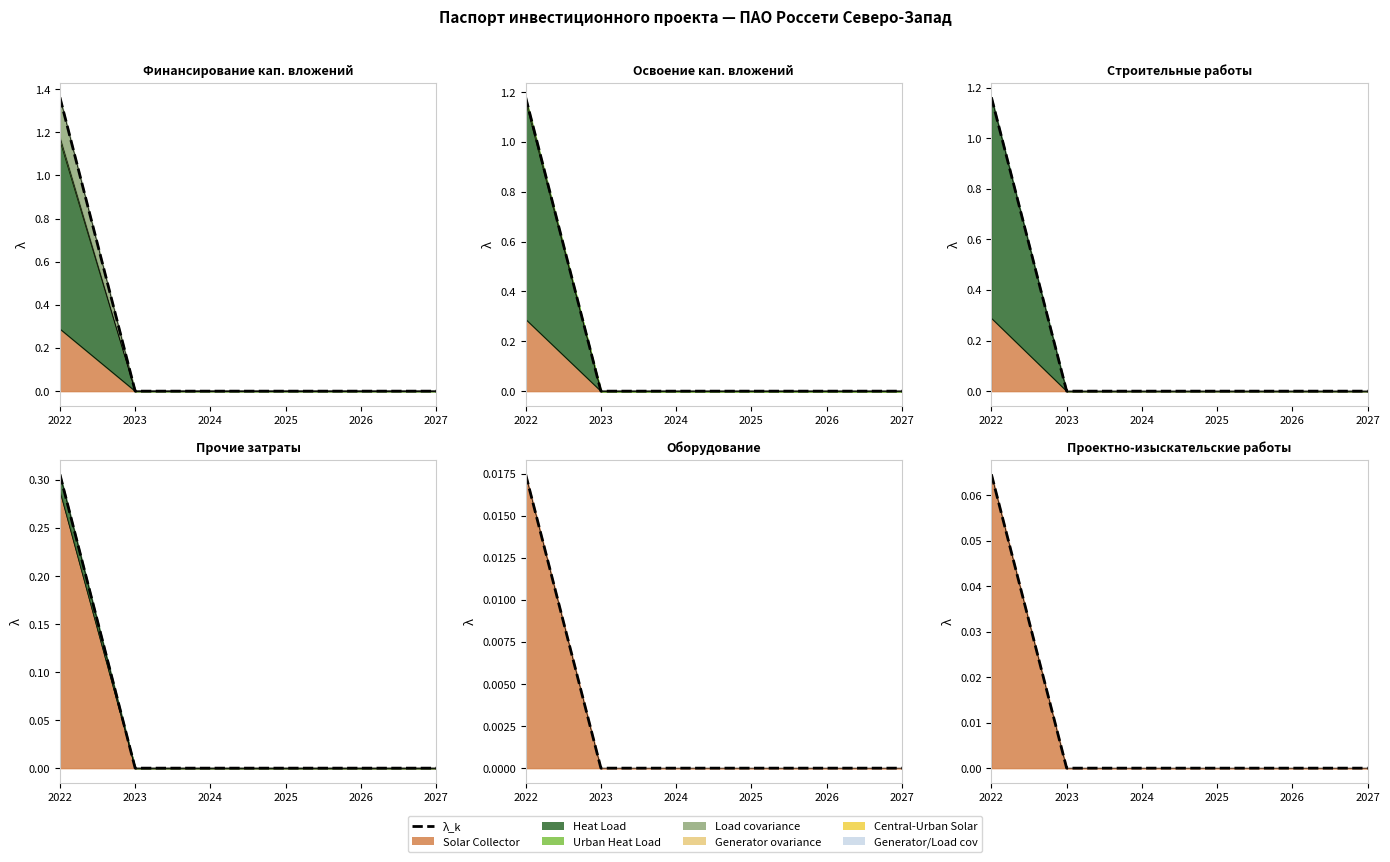

Rank the categories by value from lowest to highest.

2023, 2024, 2025, 2026, 2027, 2022